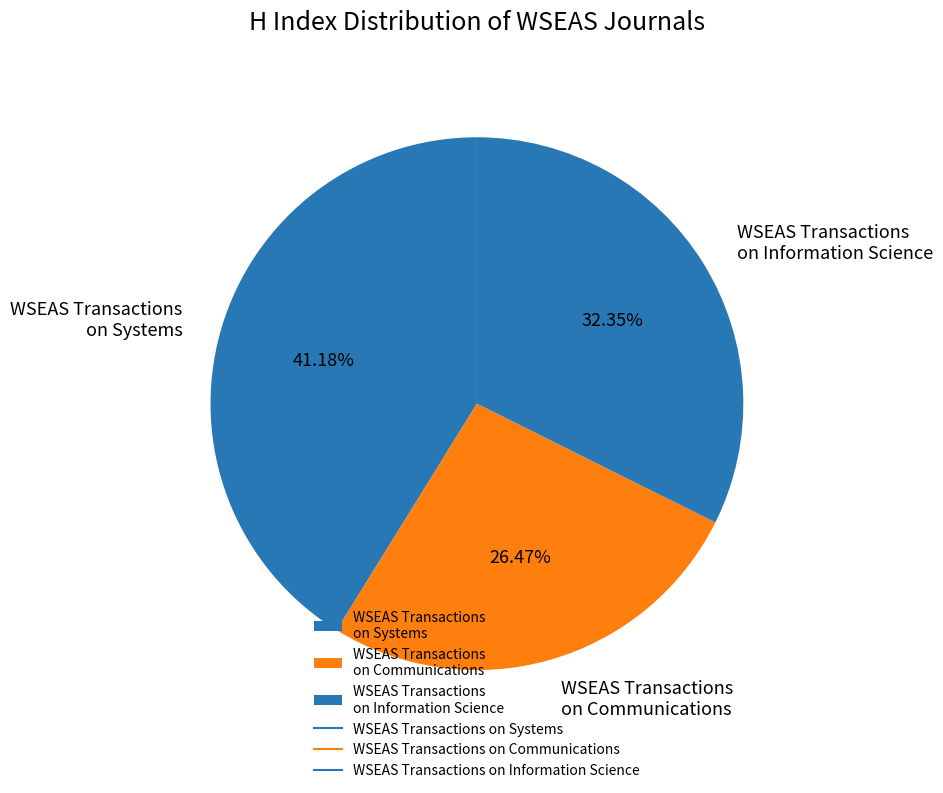

Rank the categories by value from lowest to highest.

WSEAS Transactions on Communications, WSEAS Transactions on Information Science, WSEAS Transactions on Systems